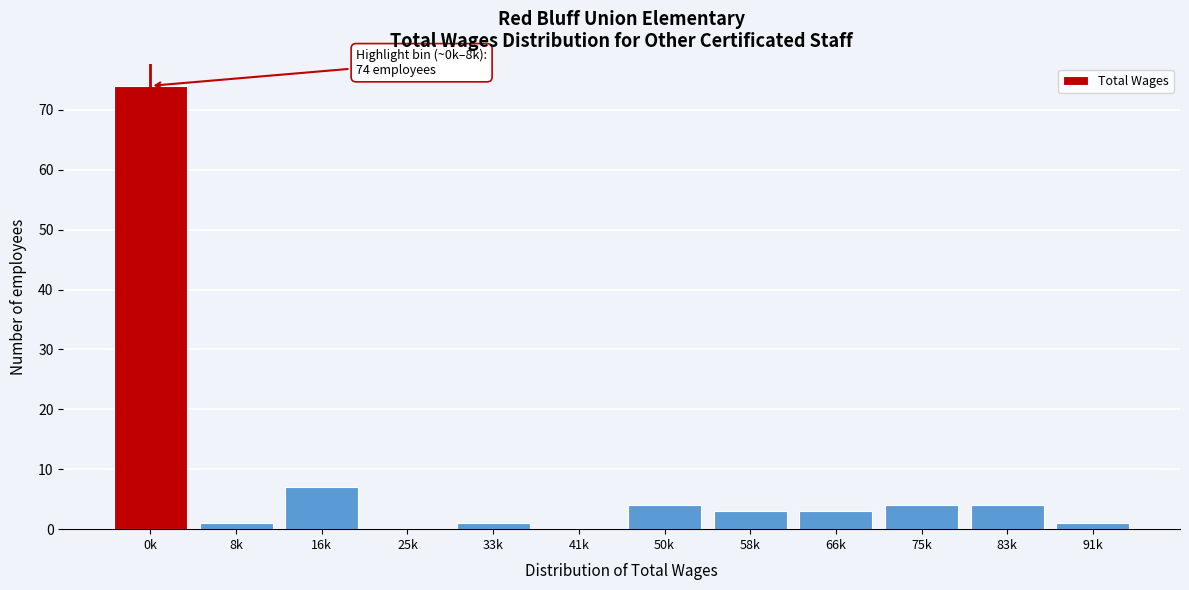

Reading left to right, list all the values displayed in this chart.

0k=74	8k=1	16k=7	25k=0	33k=1	41k=0	50k=4	58k=3	66k=3	75k=4	83k=4	91k=1